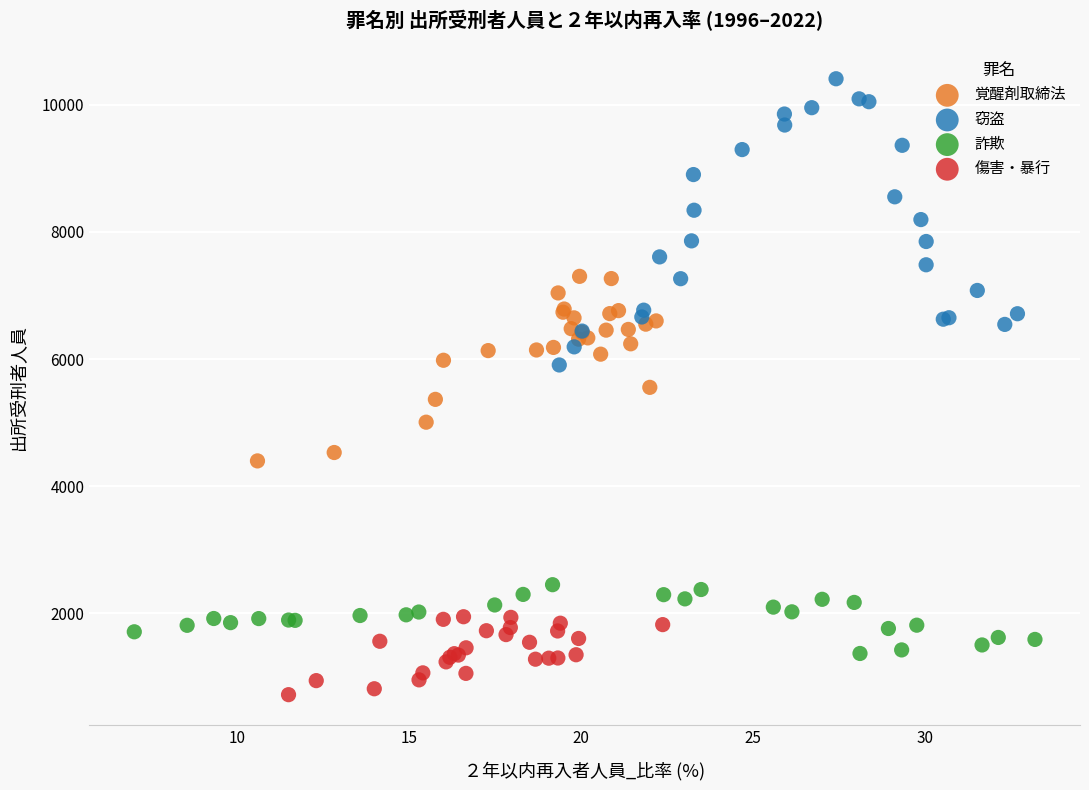

Which series reaches the minimum Y coordinate?

傷害・暴行